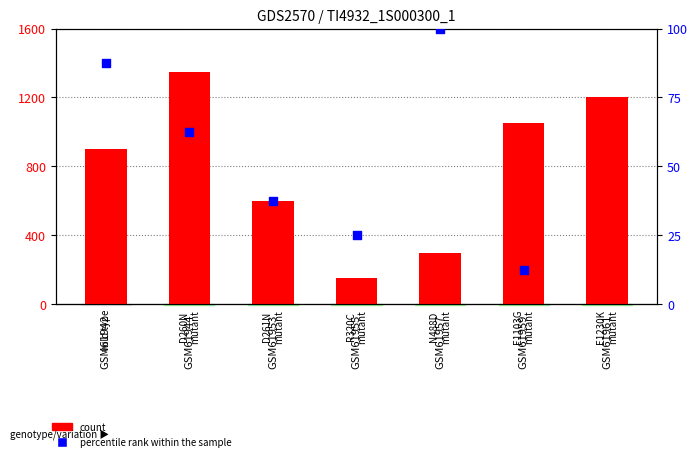

Which series has the largest Y range (max minus min)?

count